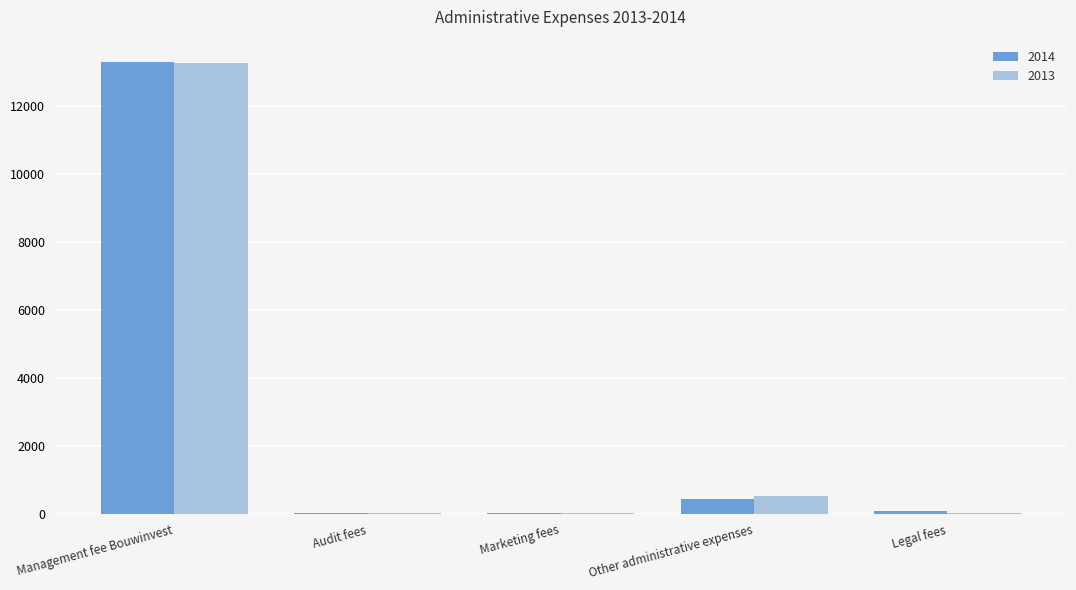

What are all the series names shown in the legend?

2014, 2013